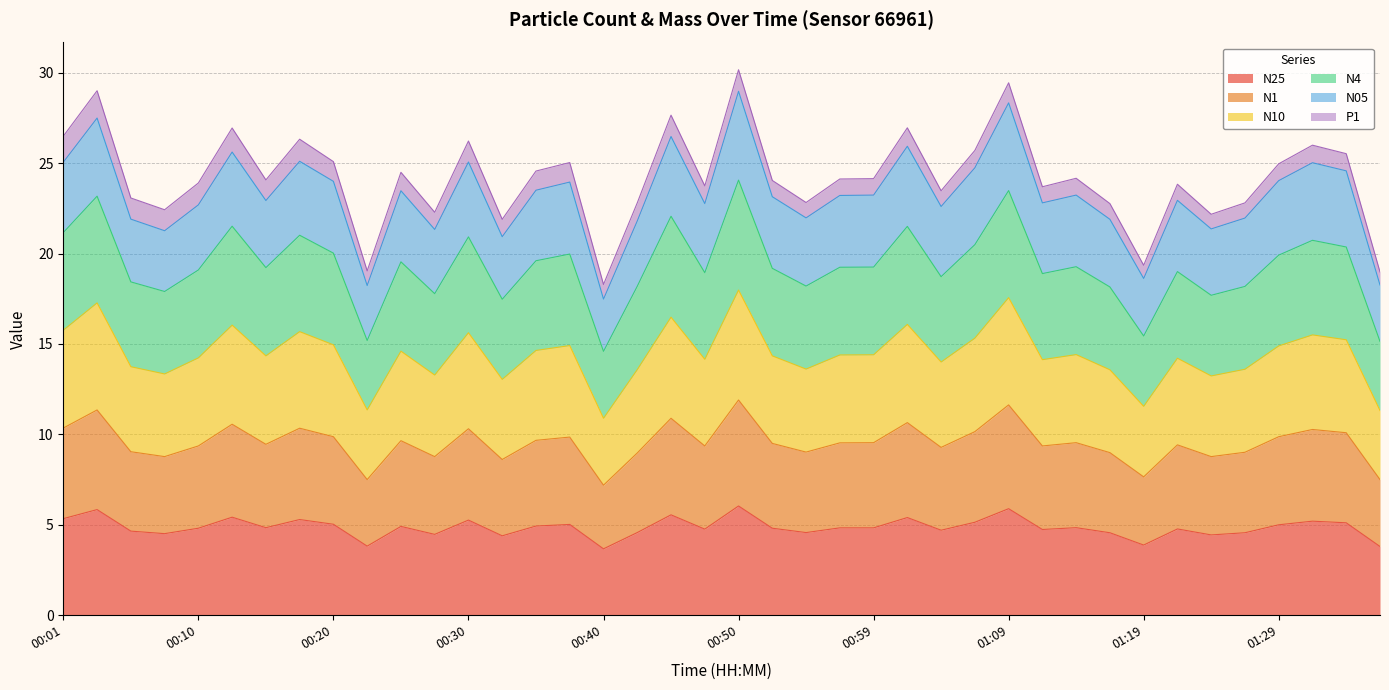

What is the minimum value for N25?

3.7